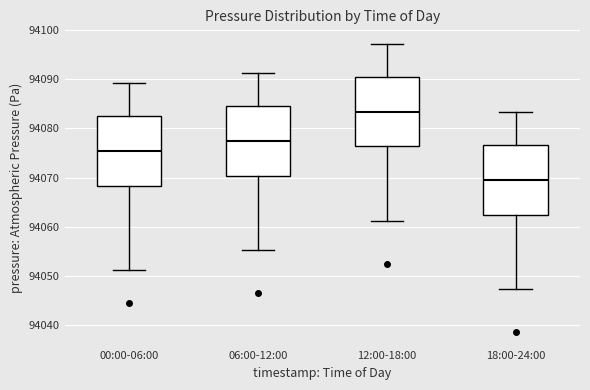

Reading left to right, transcribe this box plot: for each box, give where its median line is, the range the box spans, and where its two whiskers end, as read against the y-axis. The values are not printed on the chart, so give them approximately, as read against the axis.

00:00-06:00: median 94075, box 94068 to 94083, whiskers 94051 to 94089
06:00-12:00: median 94077, box 94070 to 94085, whiskers 94055 to 94091
12:00-18:00: median 94083, box 94076 to 94091, whiskers 94061 to 94097
18:00-24:00: median 94069, box 94062 to 94077, whiskers 94047 to 94083